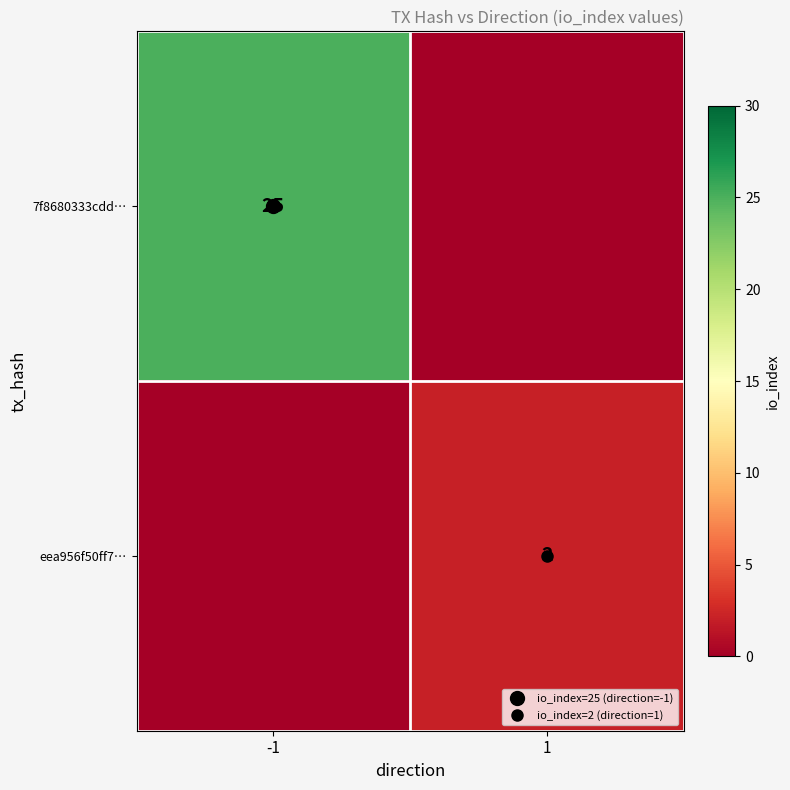

Which has a higher value, -1 or 1?

-1